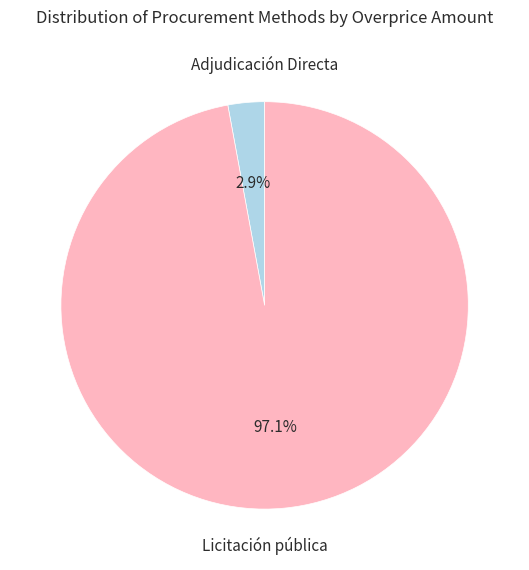

Does any single category account for the majority?

Yes